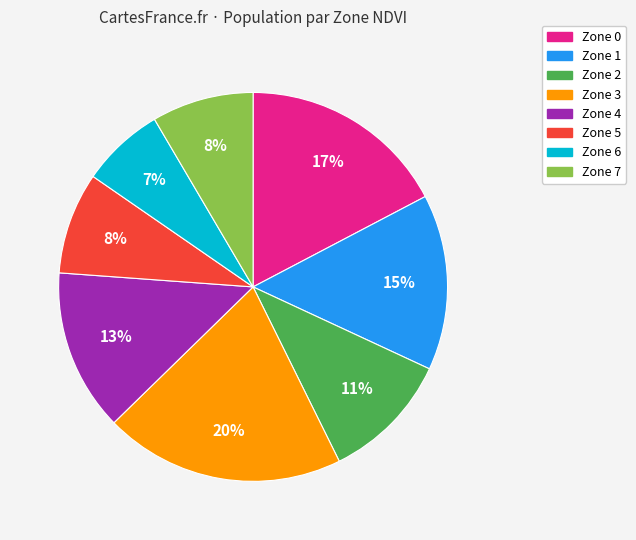

What percentage is the Zone 5 slice, to the nearest percent?

8%